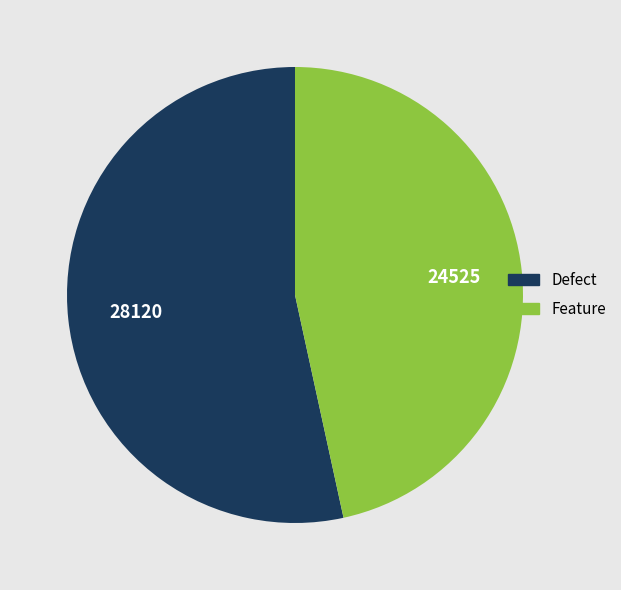

Count the number of slices in the pie.

2